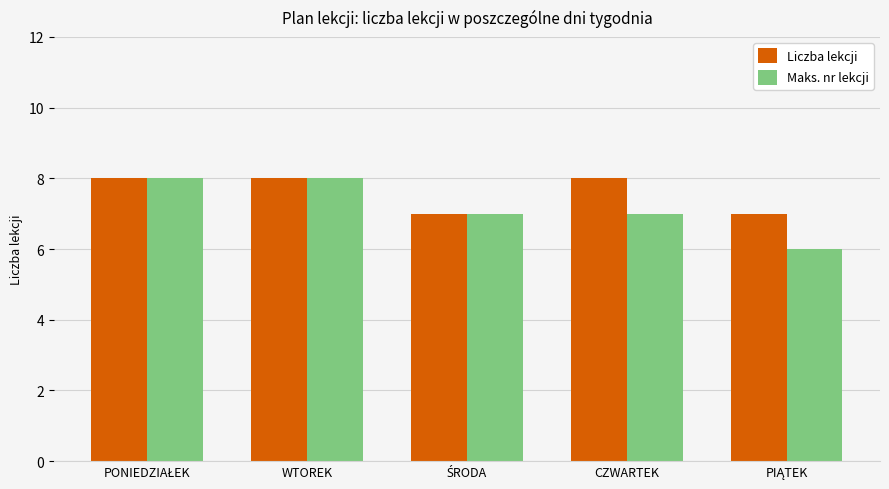

Is the value of Liczba lekcji at WTOREK greater than the value of Maks. nr lekcji at CZWARTEK?

Yes